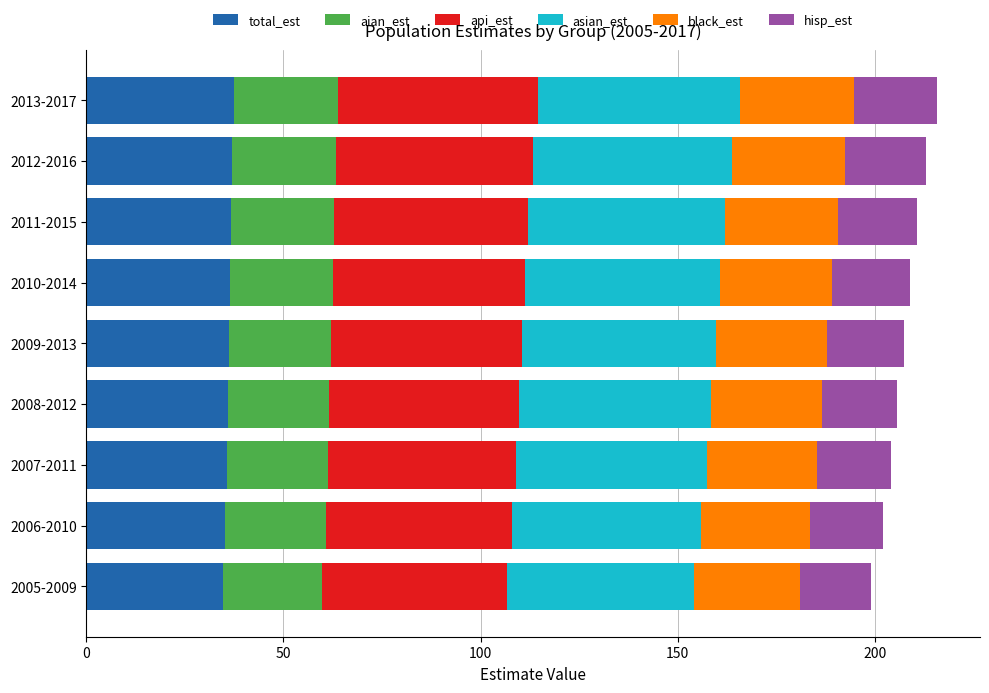

Is it true that total_est equals 35.9 at 2008-2012?

True